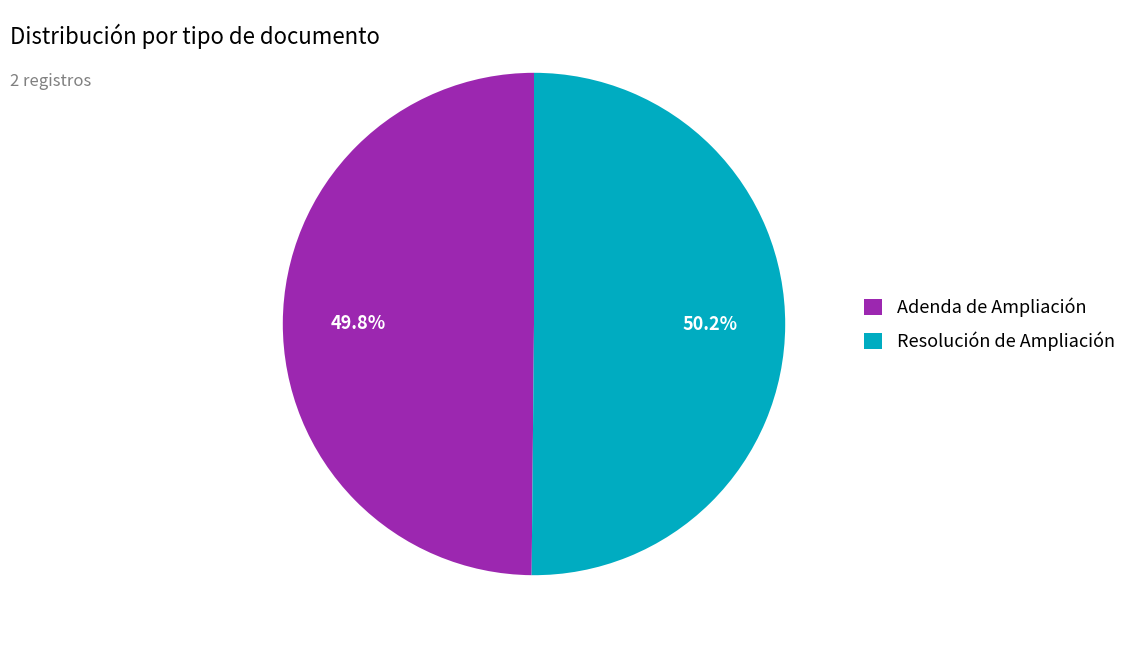

Is it true that Adenda de Ampliación is 50% of the pie?

True